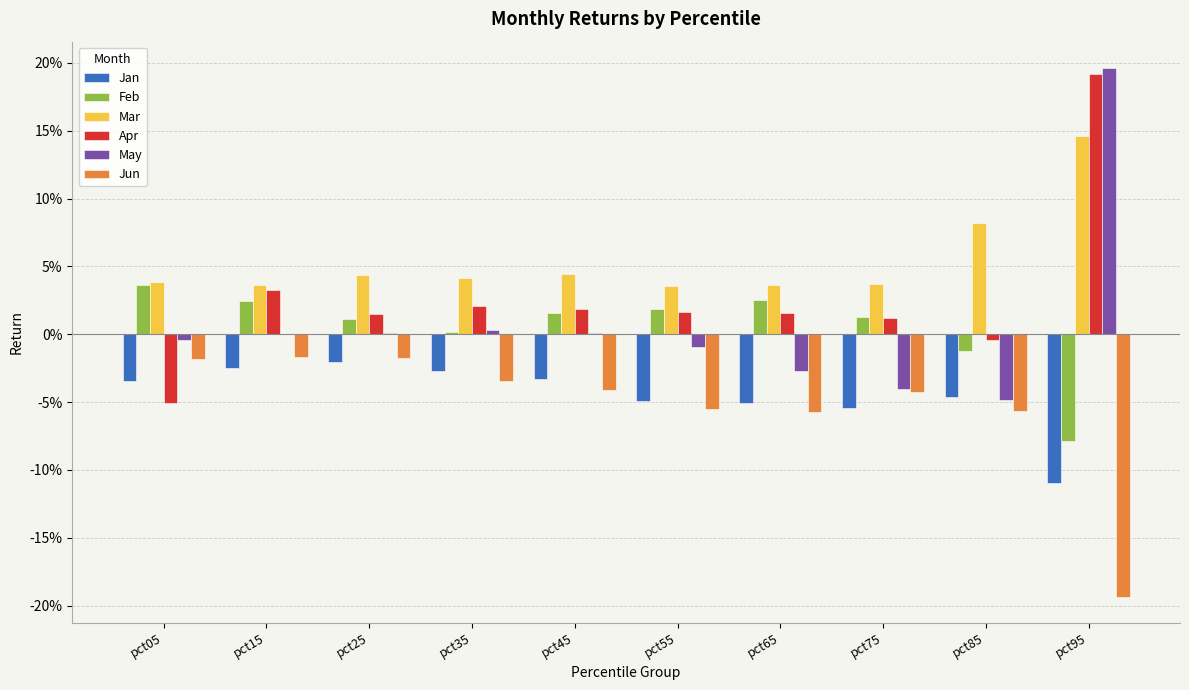

What is the difference between the maximum and minimum values in the Jun series?

0.2